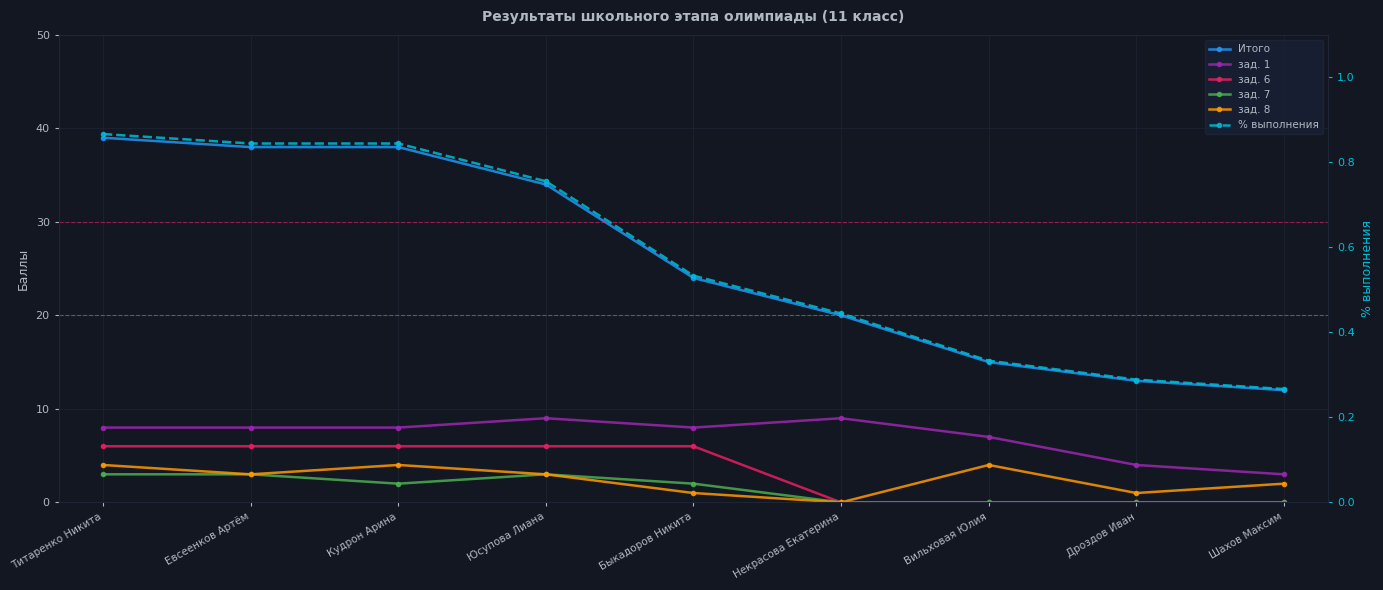

Rank the series by their maximum value, from highest to lowest.

Итого, зад. 1, зад. 6, зад. 8, зад. 7, % выполнения